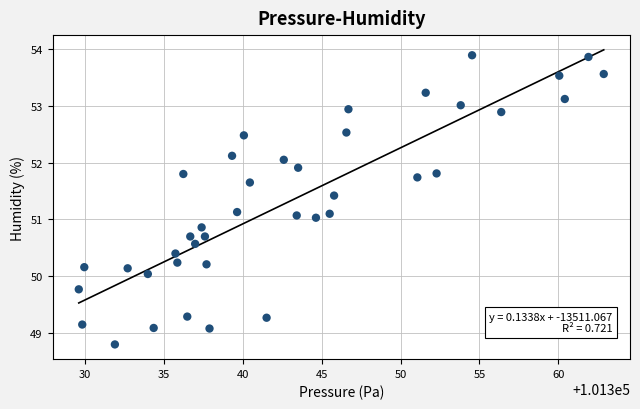

What is the range of X values (max minus min)?

33.3